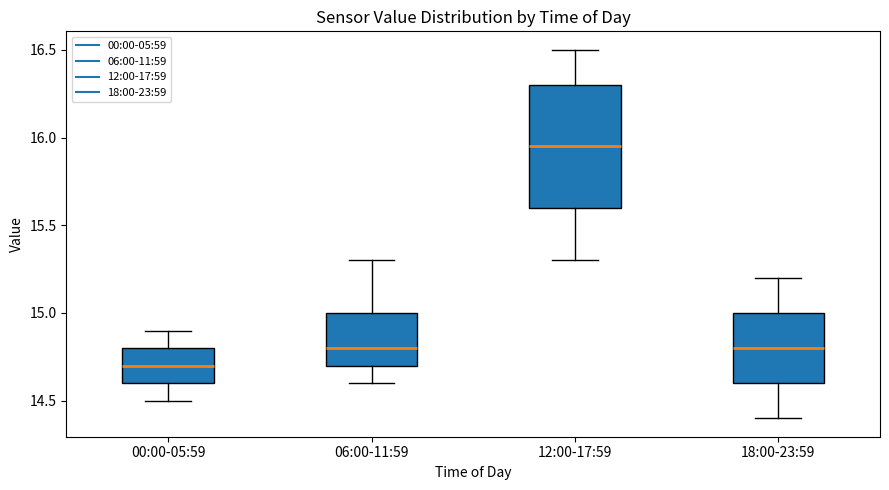

Reading left to right, read every box against the y-axis: the position of its median line, the range the box covers, and the ends of its whiskers. The values are not printed on the chart, so give them approximately, as read against the axis.

00:00-05:59: median 14.70, box 14.60 to 14.80, whiskers 14.50 to 14.90
06:00-11:59: median 14.80, box 14.70 to 15.00, whiskers 14.60 to 15.30
12:00-17:59: median 15.95, box 15.60 to 16.30, whiskers 15.30 to 16.50
18:00-23:59: median 14.80, box 14.60 to 15.00, whiskers 14.40 to 15.20